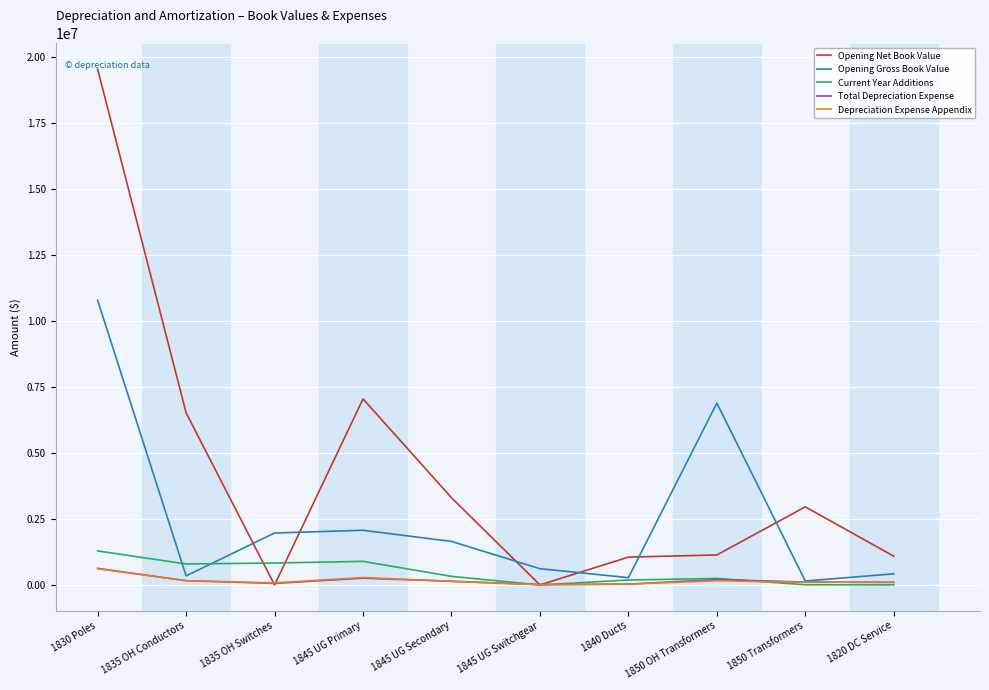

Is it true that Depreciation Expense Appendix equals 614182.3 at 1830 Poles?

True